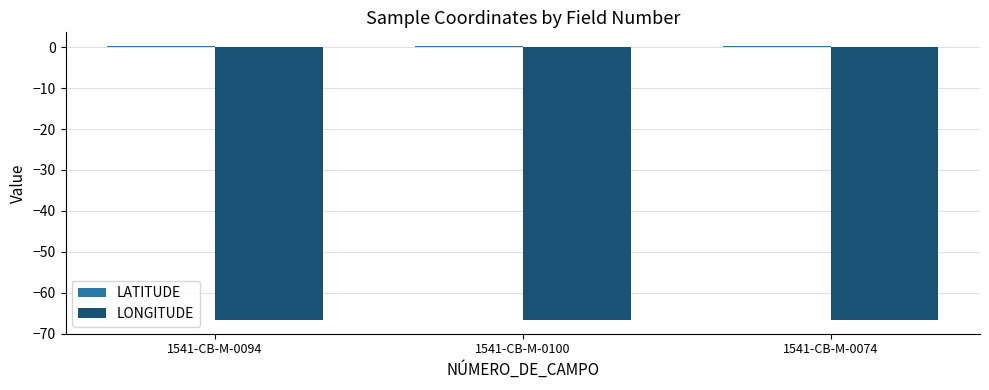

What position from the left is 1541-CB-M-0094?

1